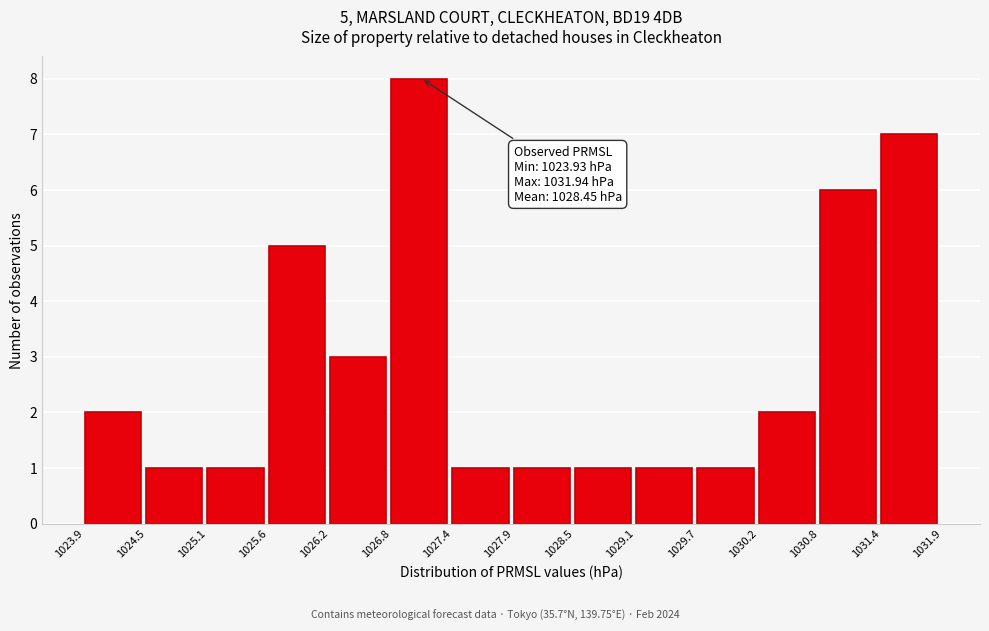

Which range on the x-axis has the tallest bar?

1026.8 to 1027.4